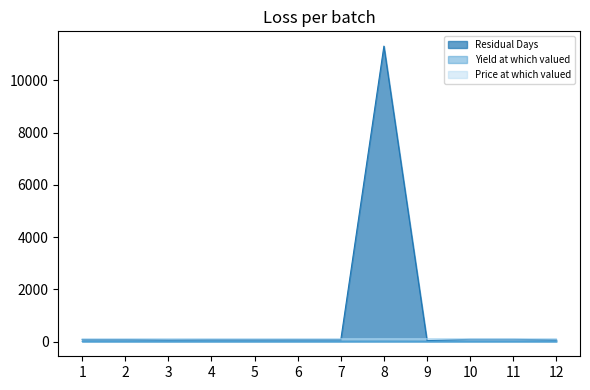

How many values in the Price at which valued series are below 99?

4